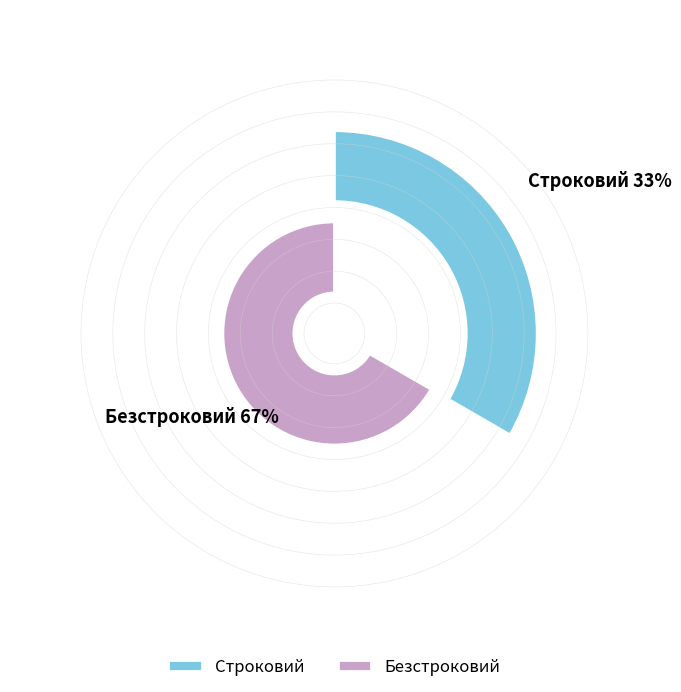

Approximately how many times larger is the value at Безстроковий compared to Строковий?

2.0